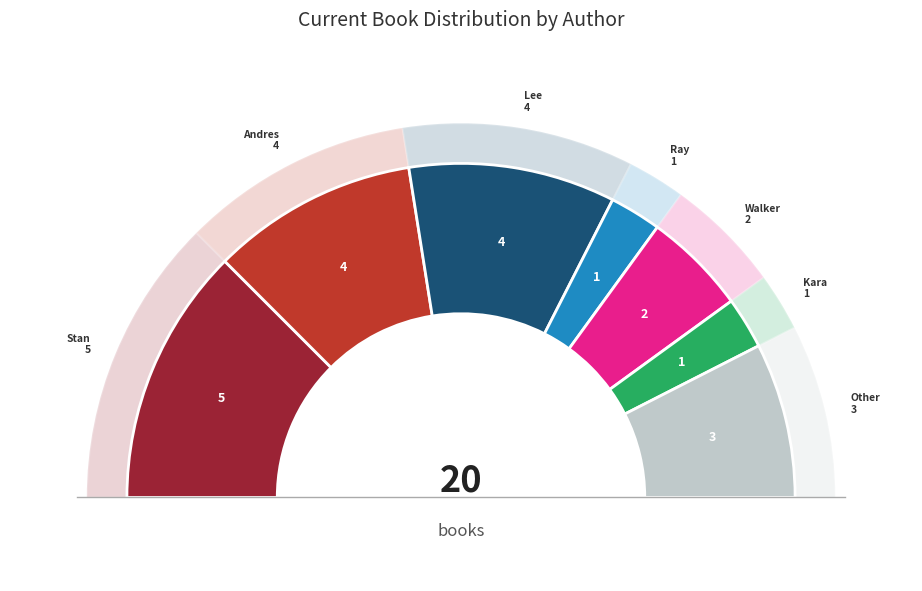

Rank the categories by value from highest to lowest.

Stan Kirby, Andres Miedoso, Lee Kirby, Other, Walker Styles, Ray O'Ryan, Kara West